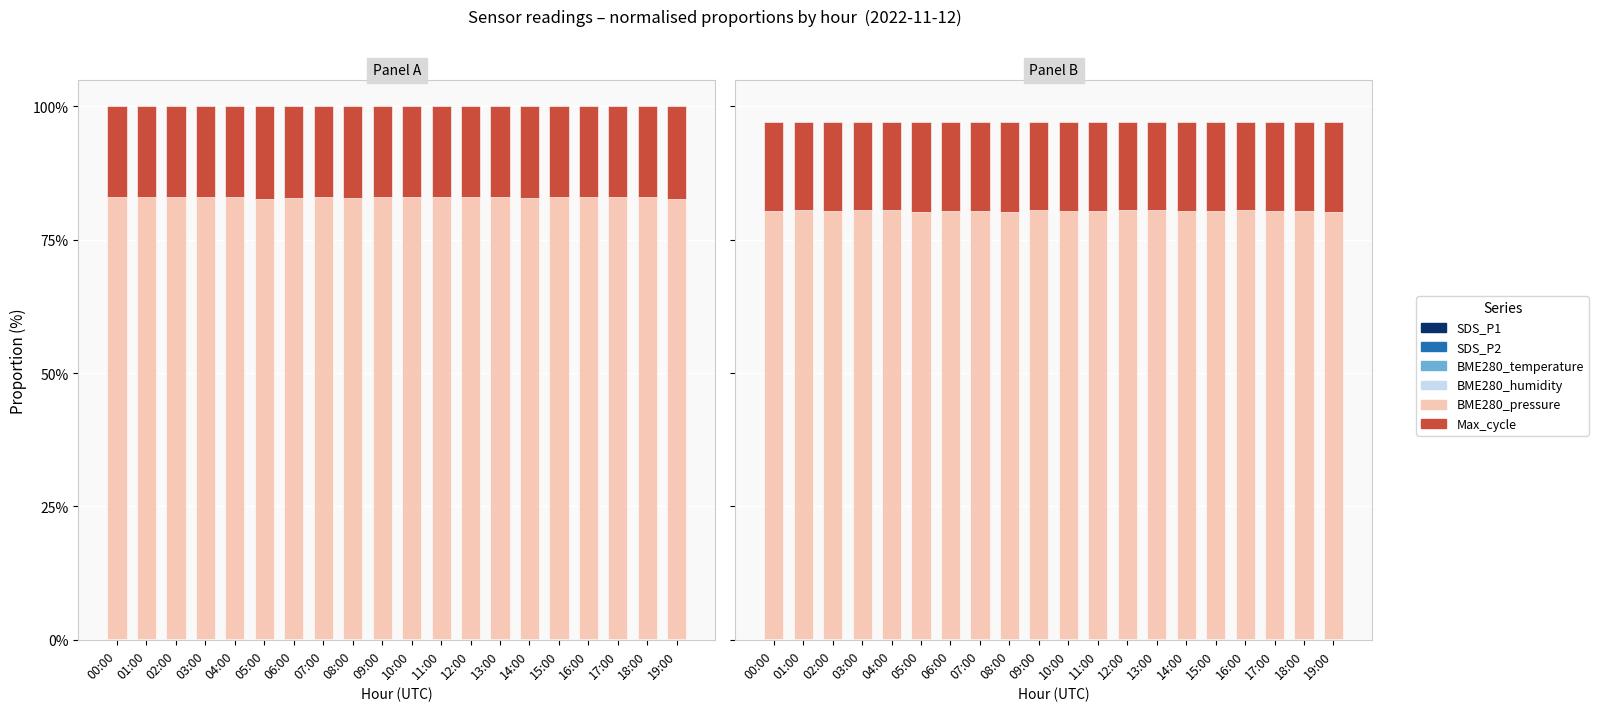

At which category is the sum across all series the highest?

00:00